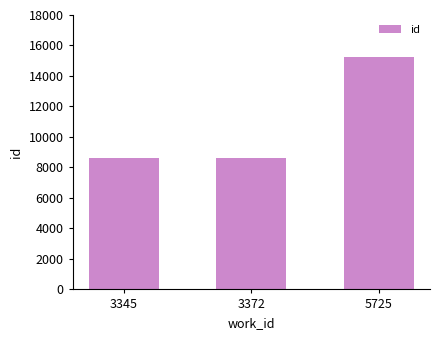

The value at 3345 is 12019. True or false?

False